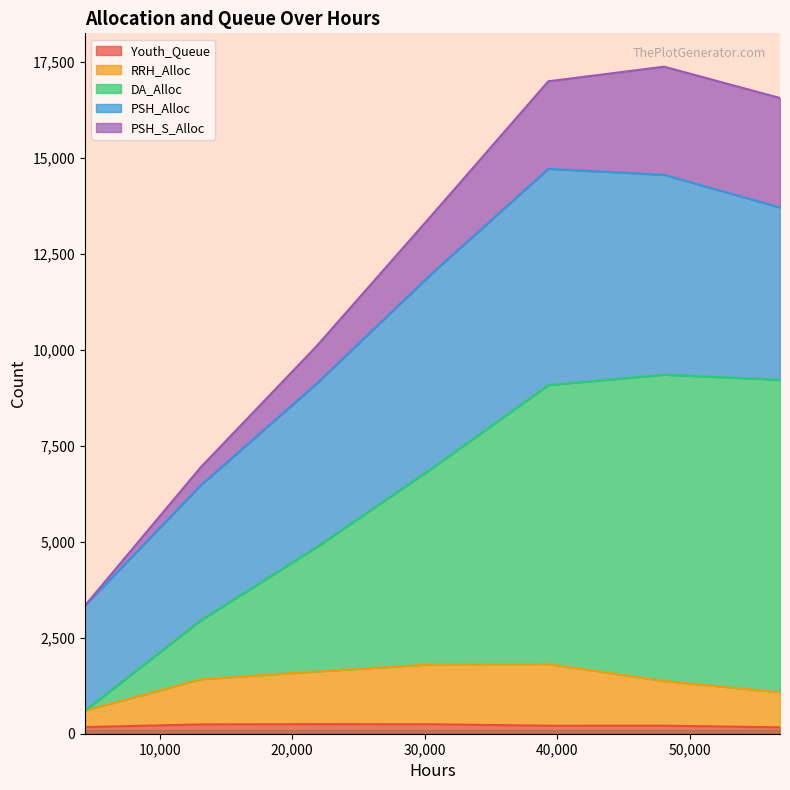

The Youth_Queue series shows 209 at 48048. True or false?

True